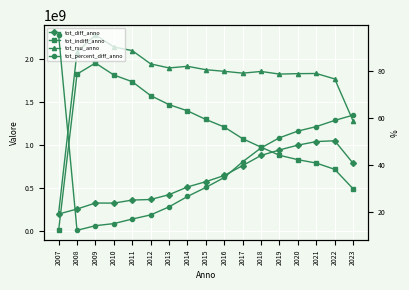

True or false: tot_rsu_anno and tot_indiff_anno cross at least once.

False